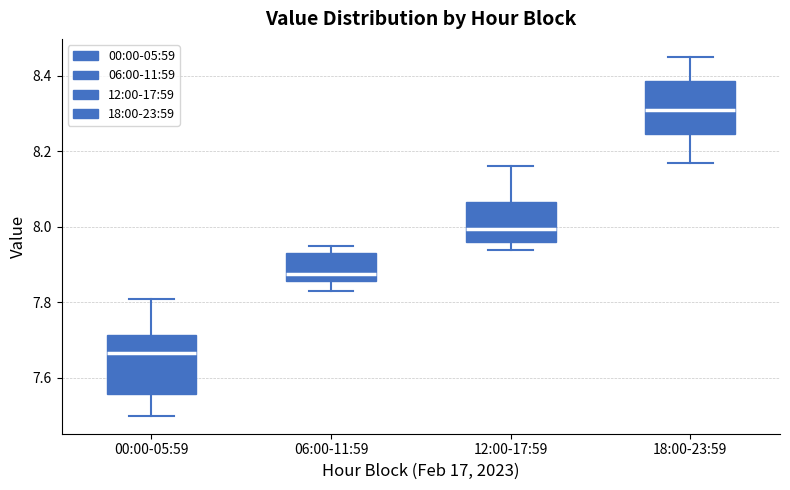

Reading left to right, transcribe this box plot: for each box, give where its median line is, the range the box spans, and where its two whiskers end, as read against the y-axis. The values are not printed on the chart, so give them approximately, as read against the axis.

00:00-05:59: median 7.66, box 7.56 to 7.72, whiskers 7.50 to 7.82
06:00-11:59: median 7.88, box 7.86 to 7.94, whiskers 7.84 to 7.96
12:00-17:59: median 8.00, box 7.96 to 8.06, whiskers 7.94 to 8.16
18:00-23:59: median 8.32, box 8.24 to 8.38, whiskers 8.18 to 8.46